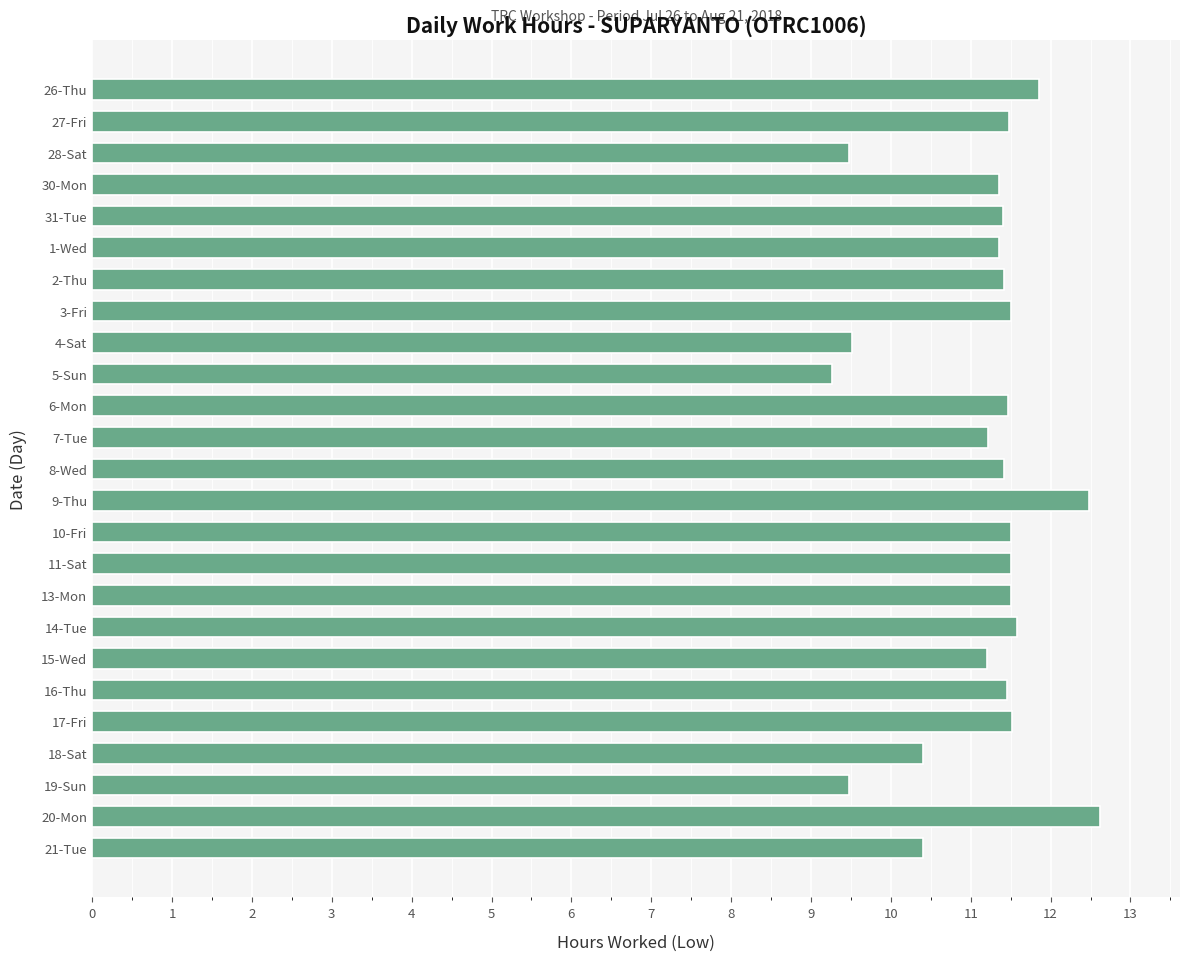

Does the chart contain any negative values?

No